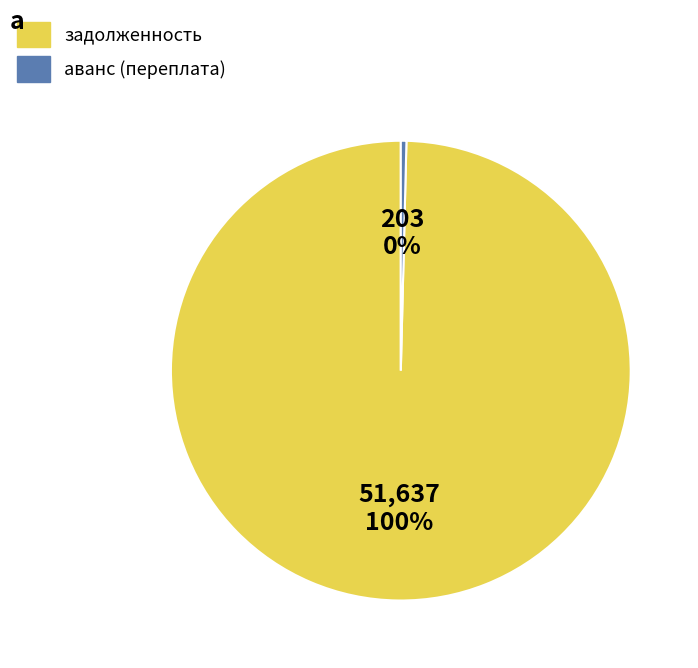

Rank the categories by value from lowest to highest.

аванс (переплата), задолженность